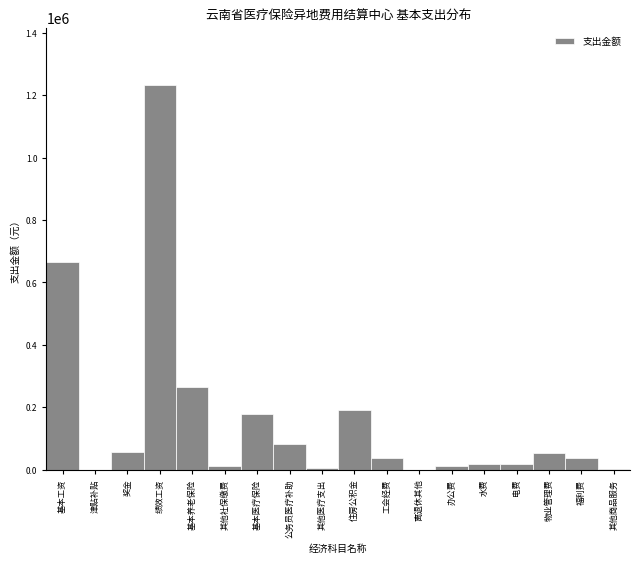

What value does the data have at 绩效工资?

1231488.0